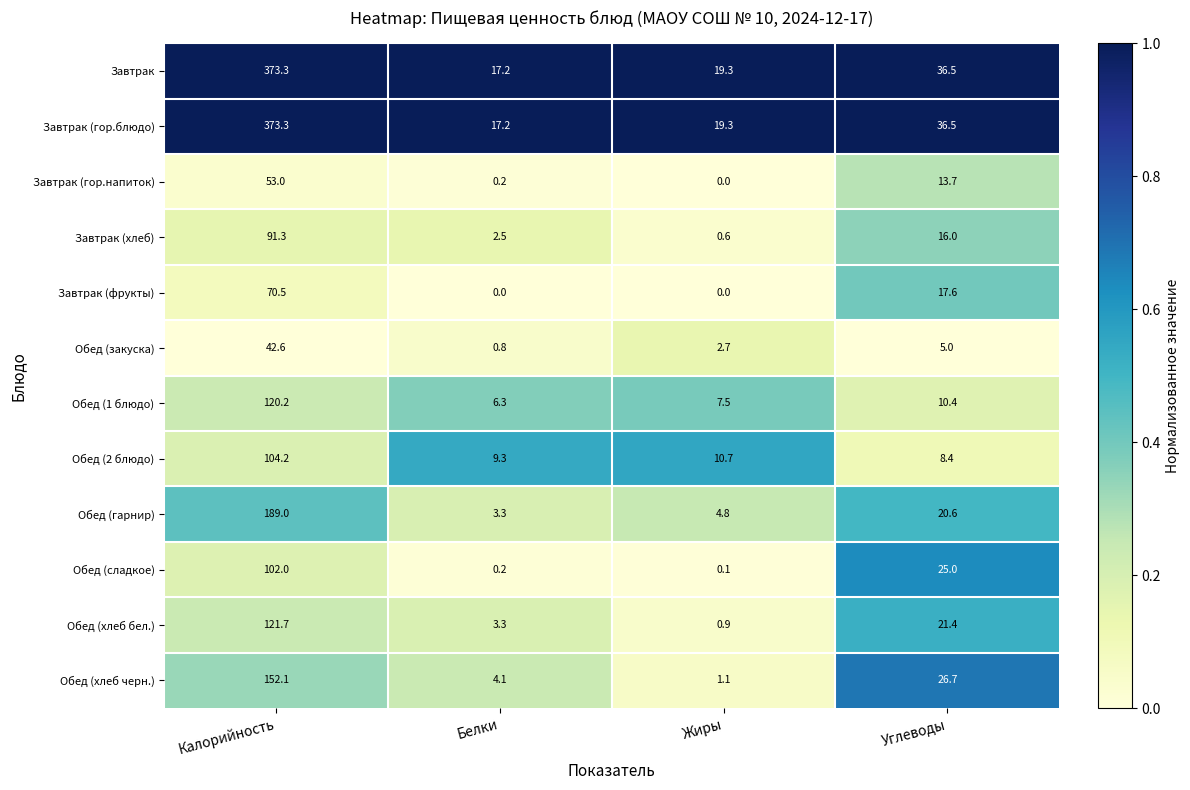

Rank the categories by Обед (гарнир) value from lowest to highest.

Белки, Жиры, Углеводы, Калорийность